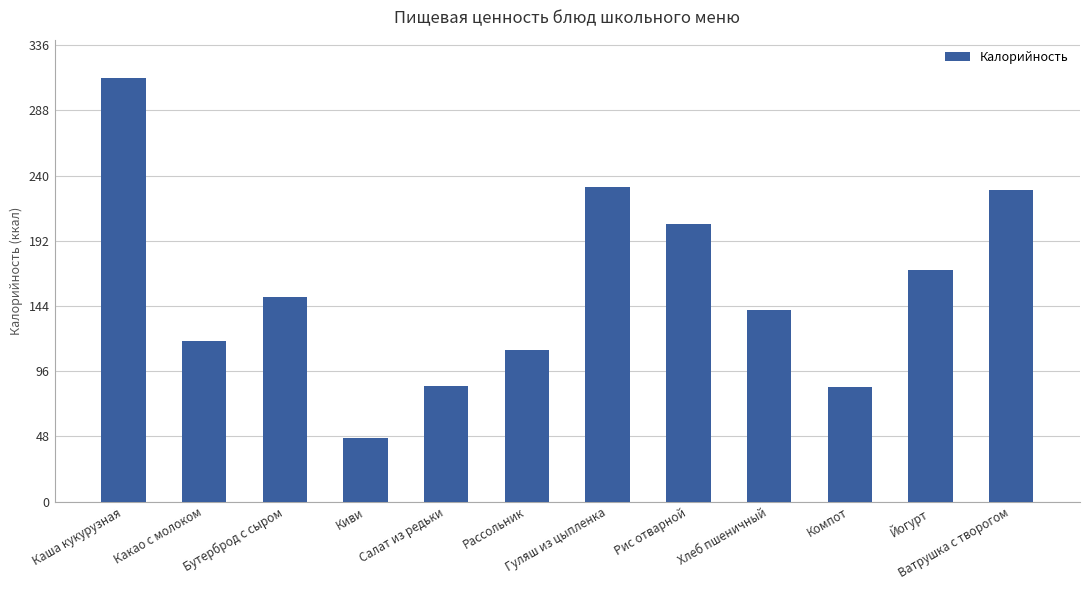

What is the average value?

157.2